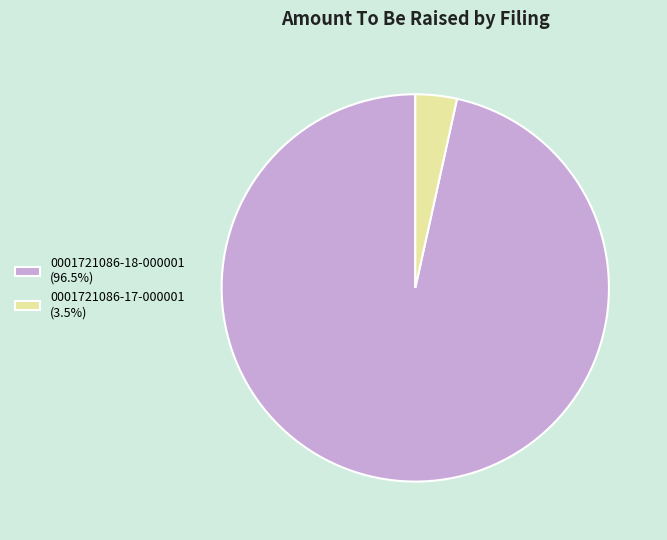

Approximately how many times larger is the value at 0001721086-18-000001 compared to 0001721086-17-000001?

27.9